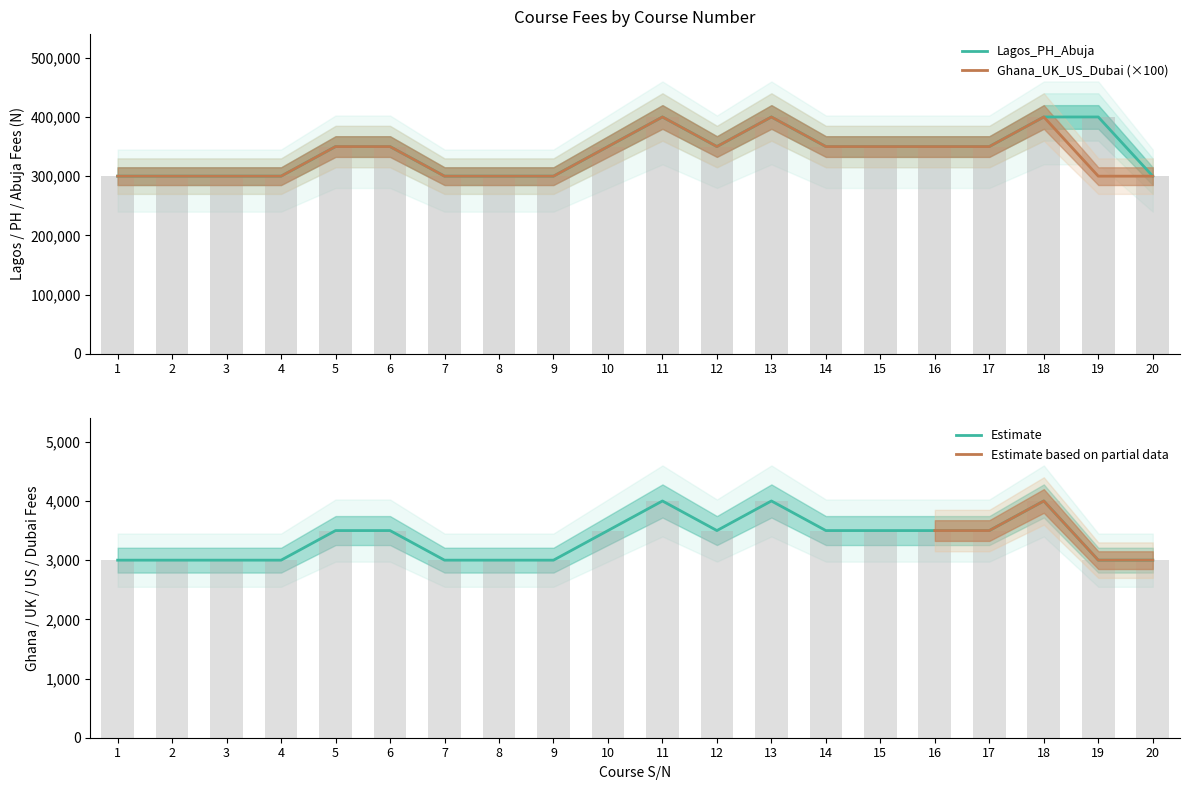

How many groups of bars are there?

20